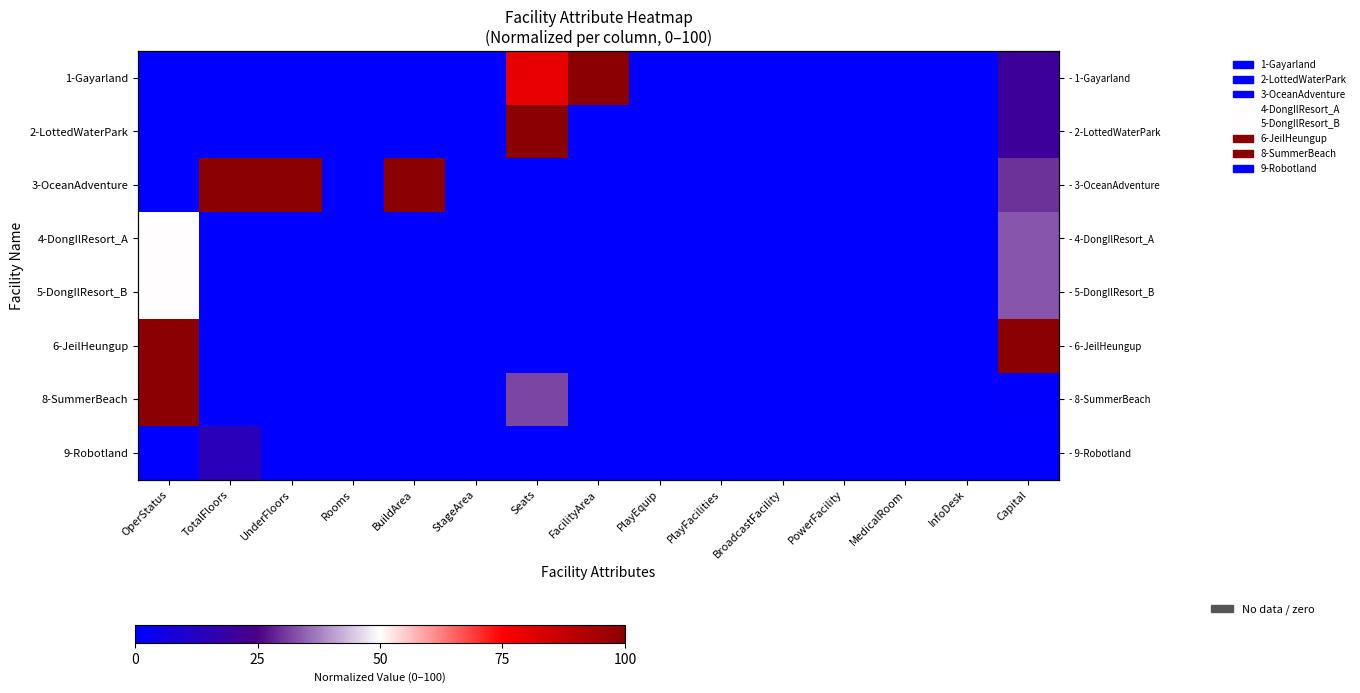

Is the value of 6-JeilHeungup at MedicalRoom greater than the value of 2-LottedWaterPark at TotalFloors?

No